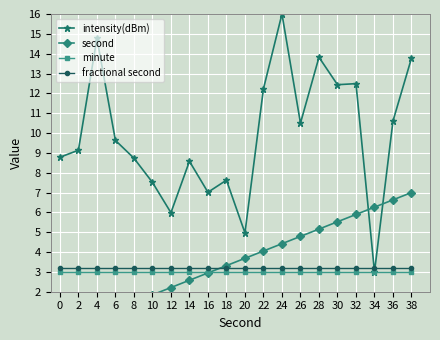

At 8, list the series in order from largest to smallest.

intensity(dBm), fractional second, minute, second